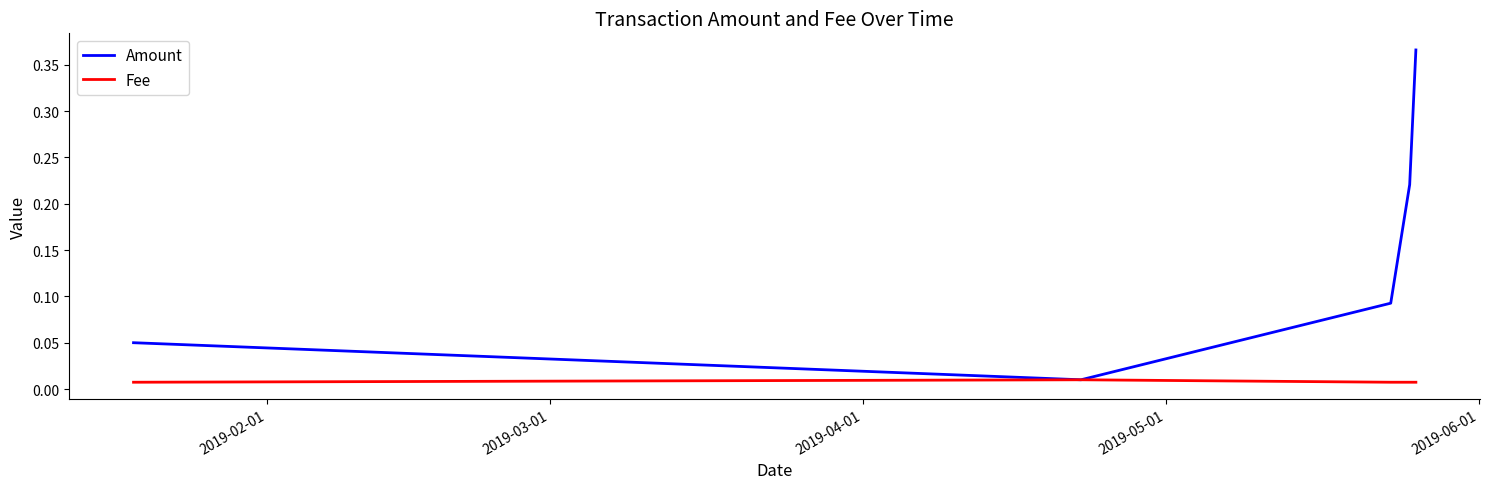

List the series in order of their peak value, lowest first.

Fee, Amount